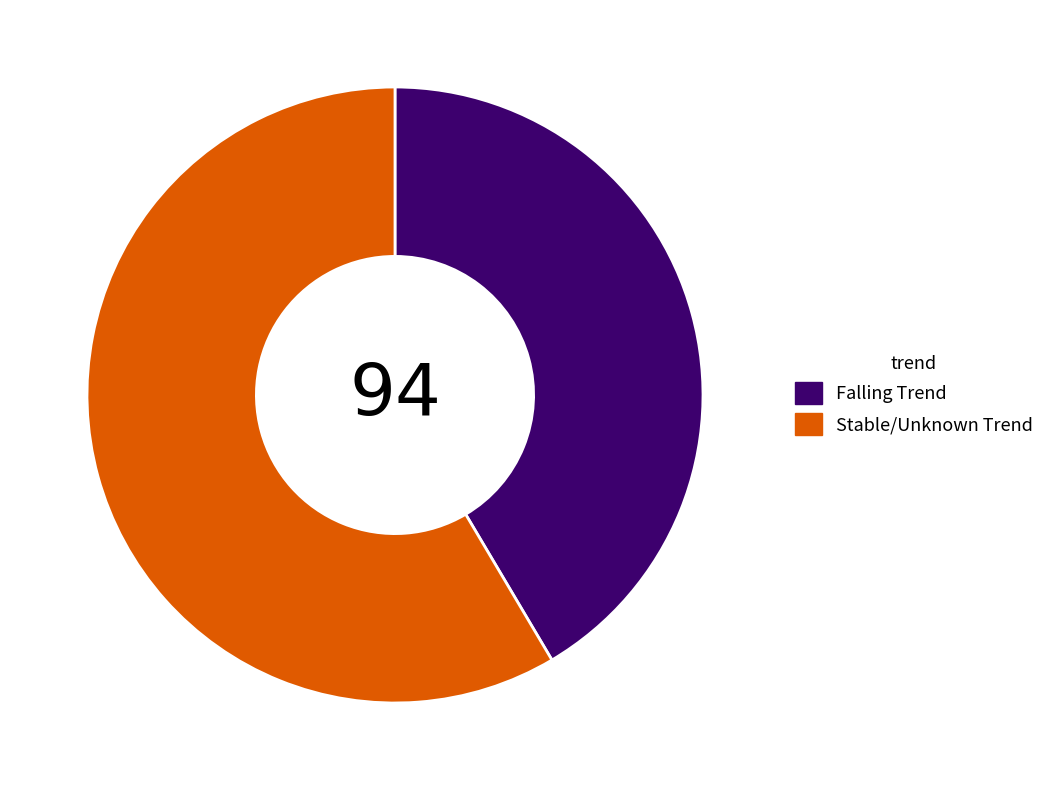

Approximately how many times larger is the value at Stable/Unknown Trend compared to Falling Trend?

1.4